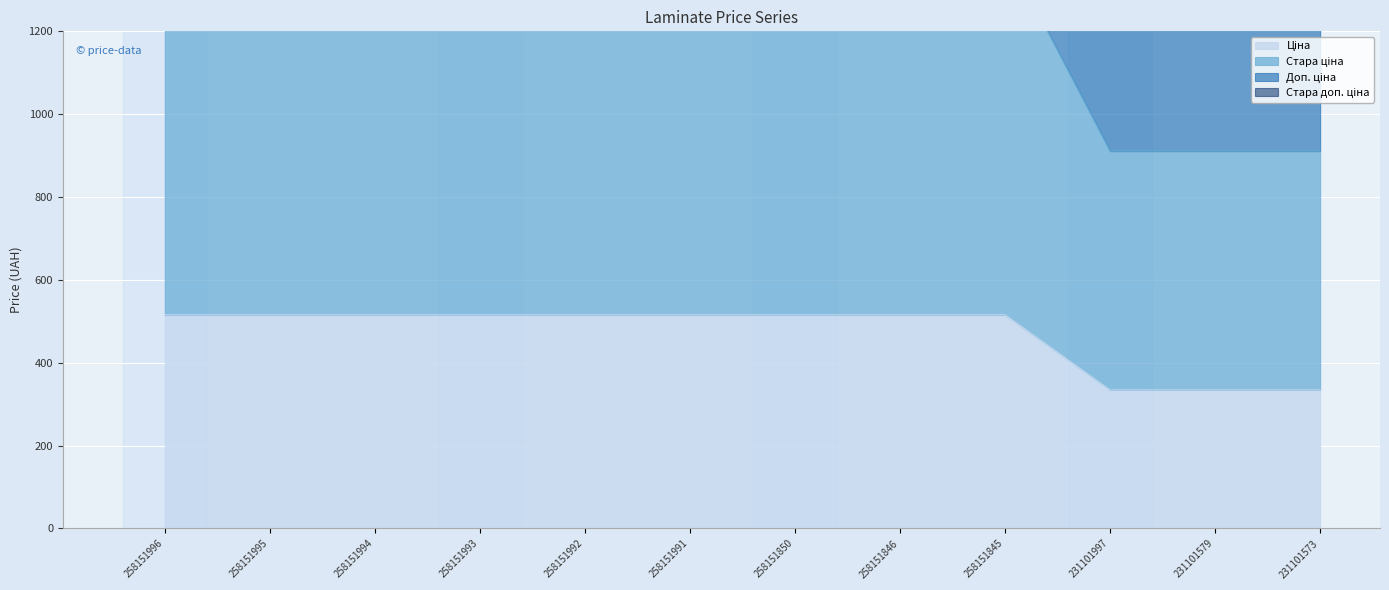

What is the difference between the maximum and minimum values in the Стара доп. ціна series?

362.8